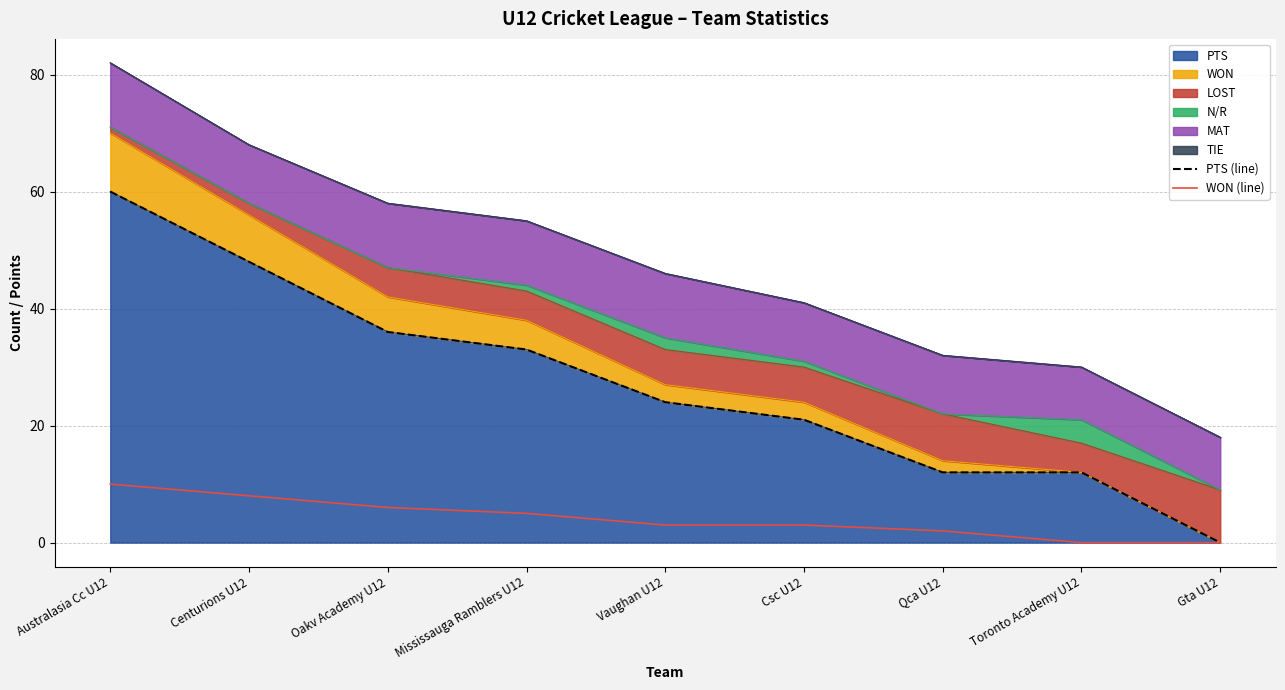

True or false: WON (line) and PTS (line) cross at least once.

False